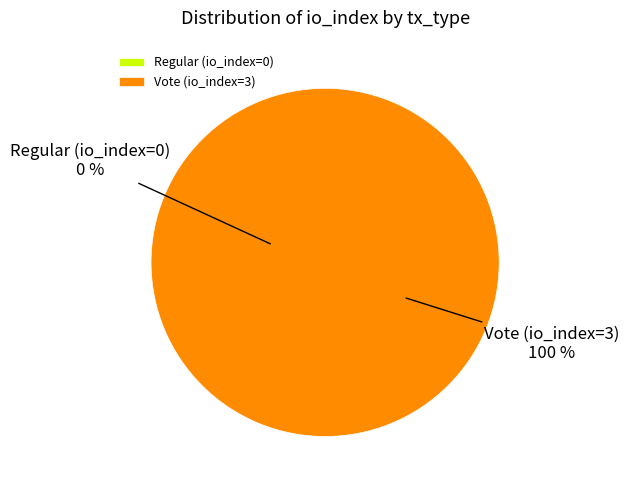

How many slices are in this pie chart?

2